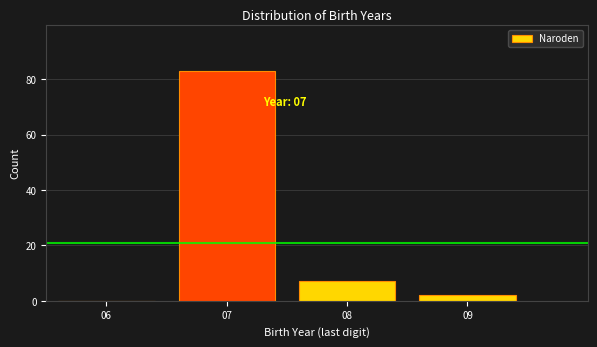

Reading right to left, what are all the values shown in this chart?

09=2	08=7	07=83	06=0